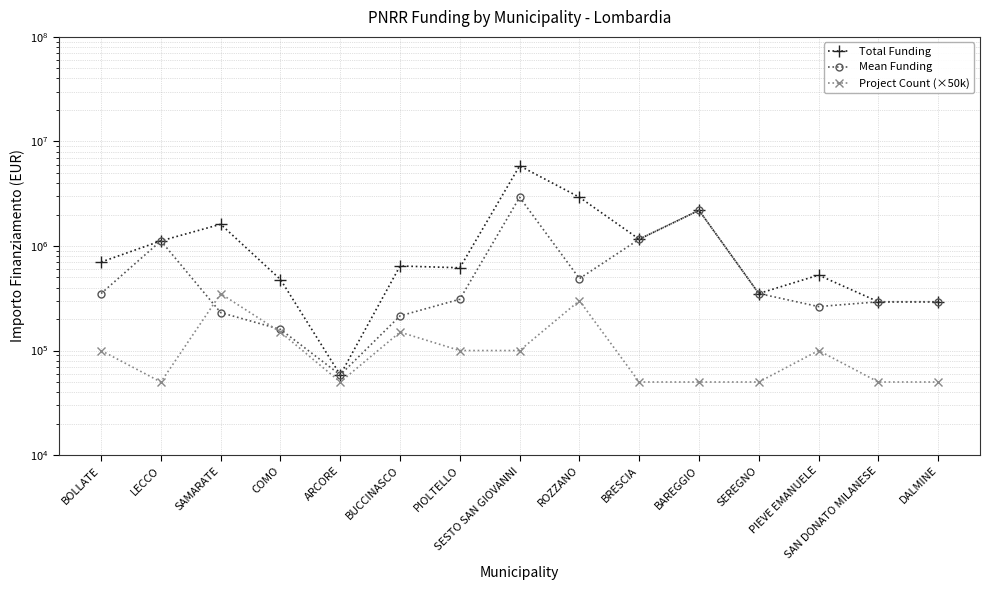

At which category does Total Funding reach its first local valley?

ARCORE